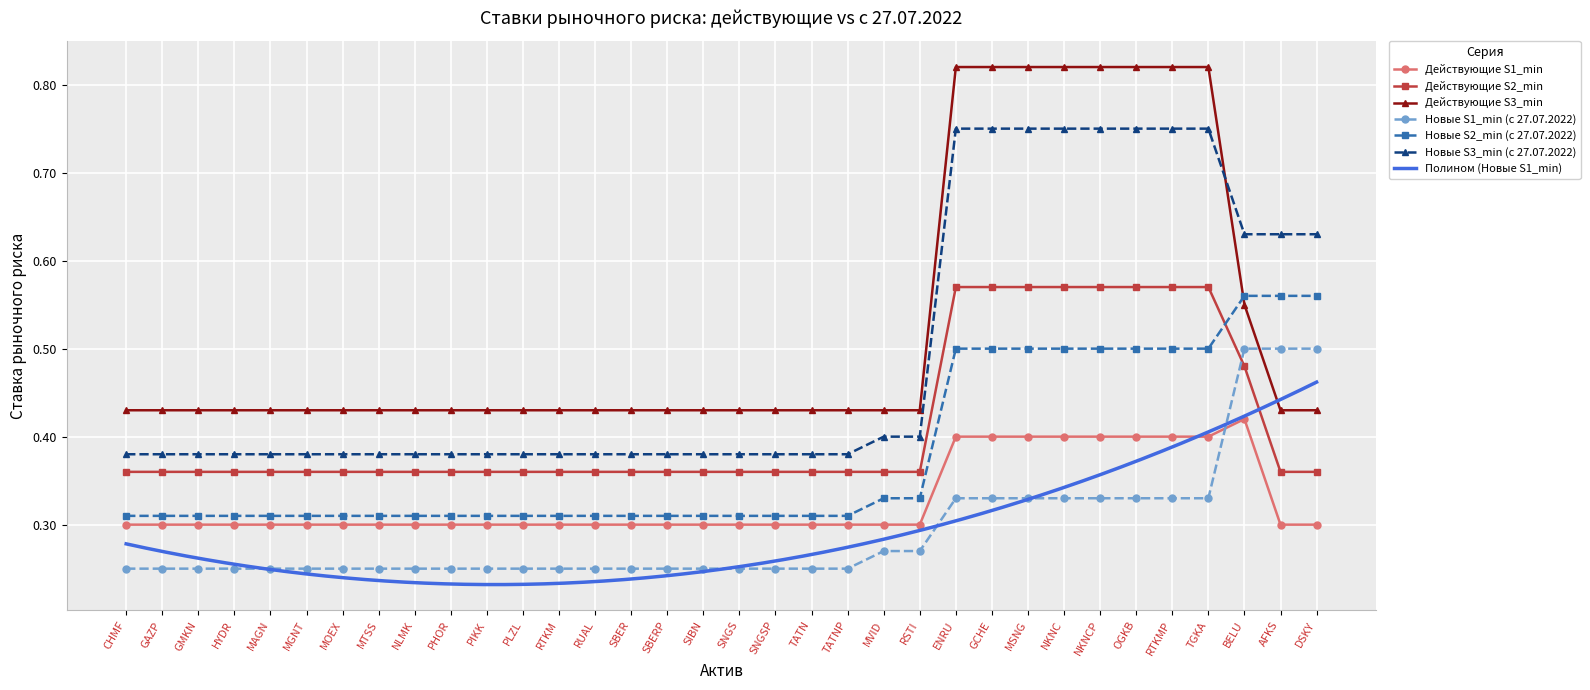

True or false: Новые S2_min (с 27.07.2022) and Действующие S1_min cross at least once.

False